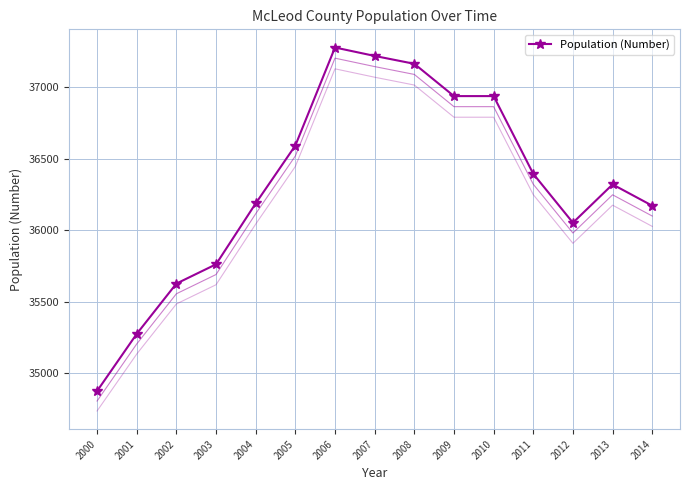

Rank the categories by value from lowest to highest.

2000, 2001, 2002, 2003, 2012, 2014, 2004, 2013, 2011, 2005, 2009, 2010, 2008, 2007, 2006